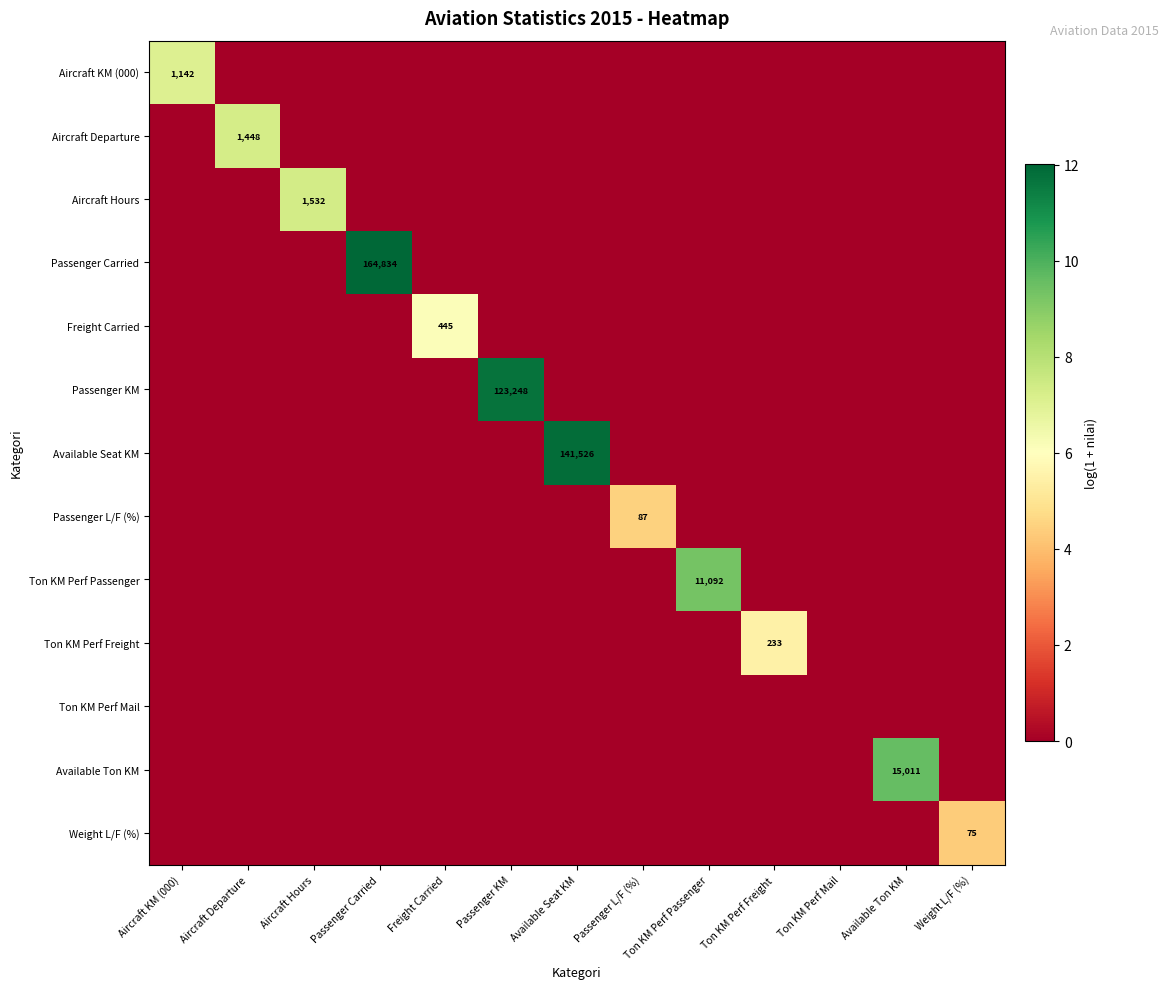

At how many categories does at least one series exceed 3?

12